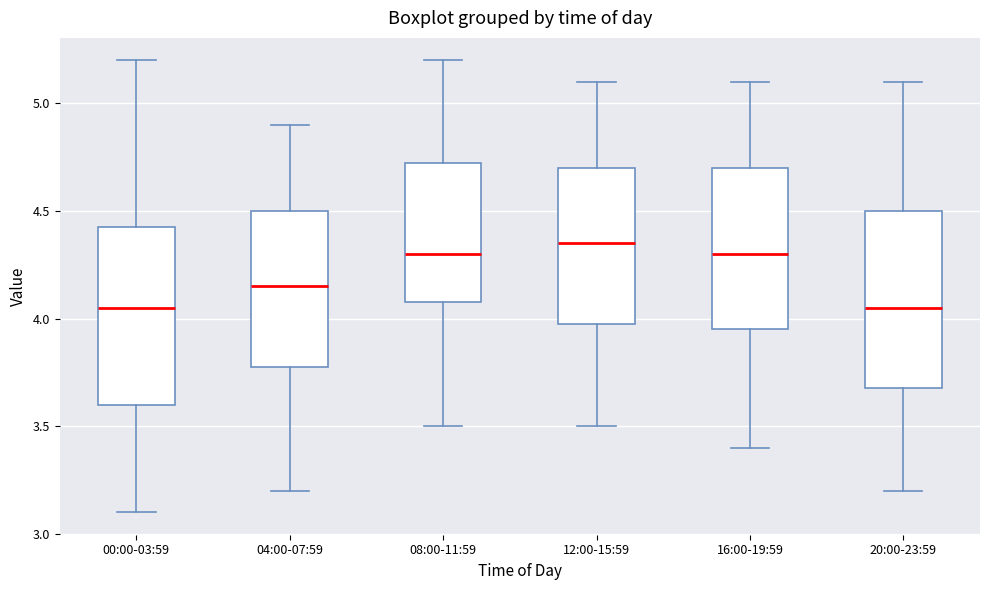

Reading left to right, transcribe this box plot: for each box, give where its median line is, the range the box spans, and where its two whiskers end, as read against the y-axis. The values are not printed on the chart, so give them approximately, as read against the axis.

00:00-03:59: median 4.05, box 3.60 to 4.45, whiskers 3.10 to 5.20
04:00-07:59: median 4.15, box 3.80 to 4.50, whiskers 3.20 to 4.90
08:00-11:59: median 4.30, box 4.10 to 4.75, whiskers 3.50 to 5.20
12:00-15:59: median 4.35, box 4.00 to 4.70, whiskers 3.50 to 5.10
16:00-19:59: median 4.30, box 3.95 to 4.70, whiskers 3.40 to 5.10
20:00-23:59: median 4.05, box 3.70 to 4.50, whiskers 3.20 to 5.10